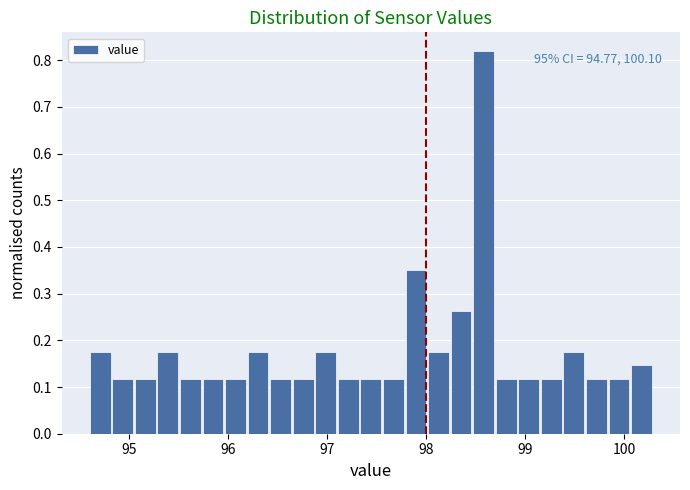

Around what value on the x-axis is the tallest bar? Give the approximate position of its centre, as read against the axis.

98.6